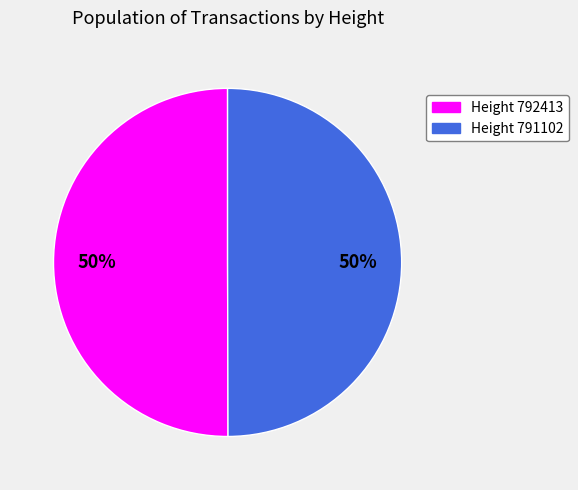

To the nearest percent, what is the average slice percentage?

50%